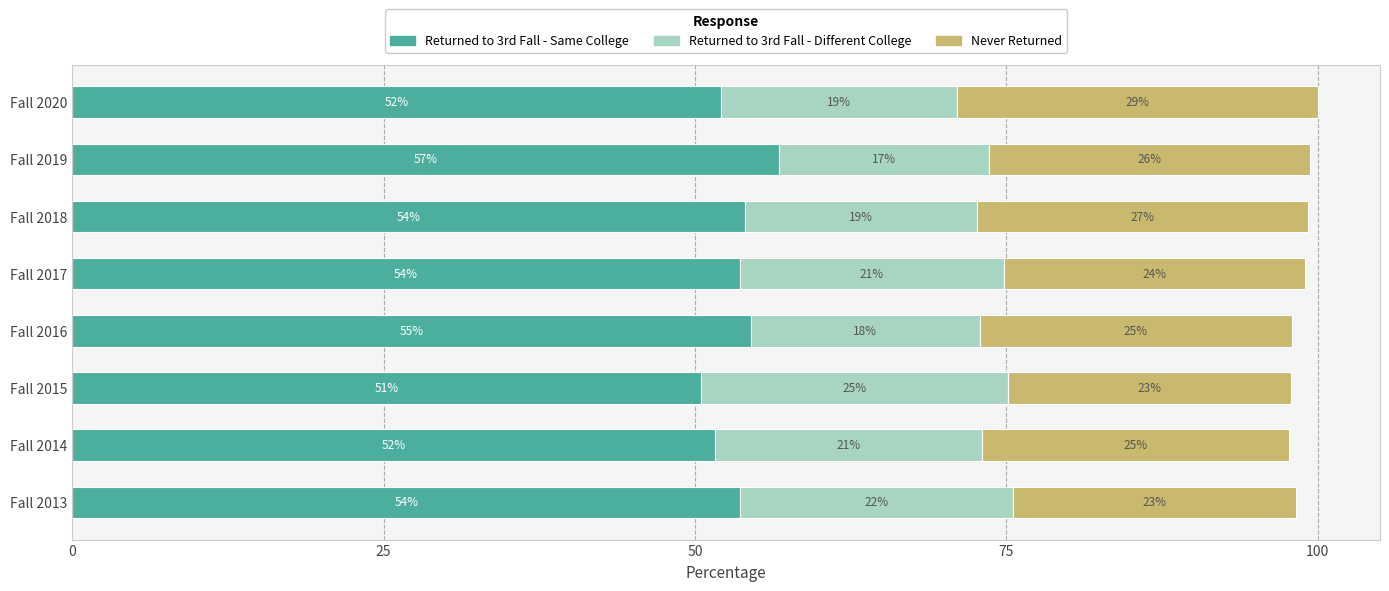

What is the difference between the Returned to 3rd Fall - Same College values at Fall 2018 and Fall 2020?

2.0